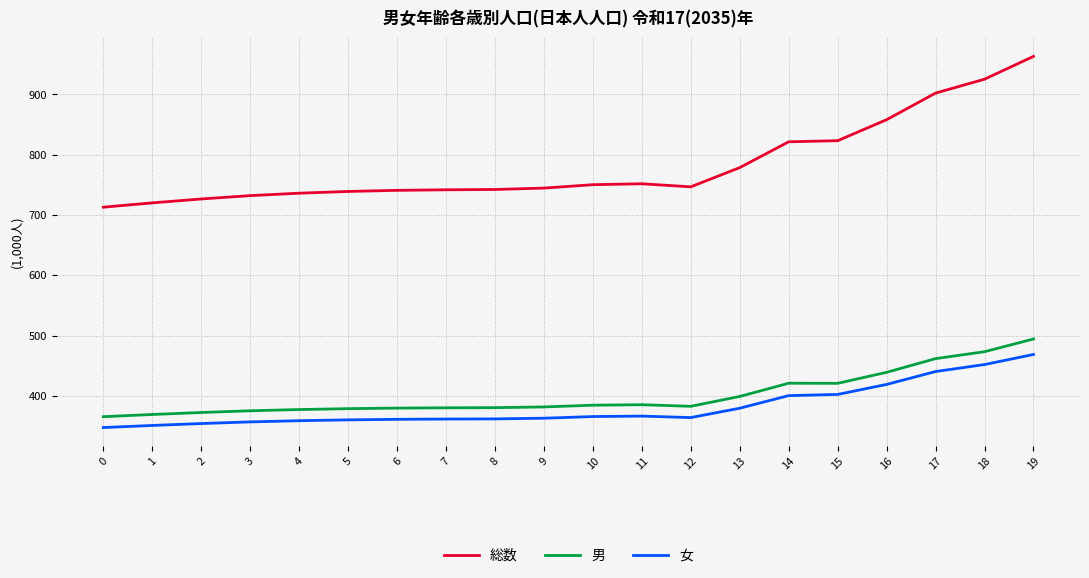

What are all the series names shown in the legend?

総数, 男, 女